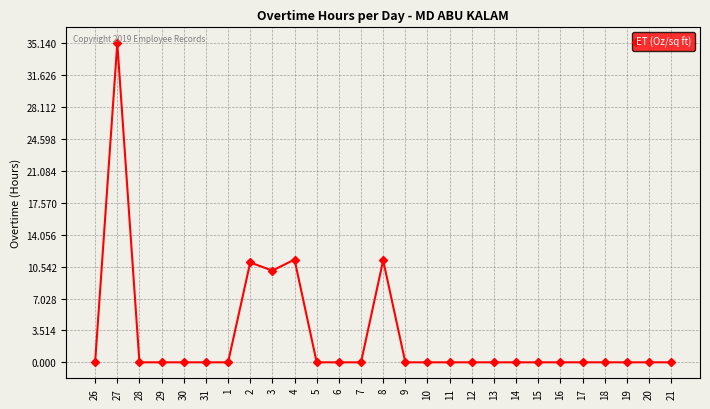

True or false: there are more than 2 points higher than both neighbors.

True